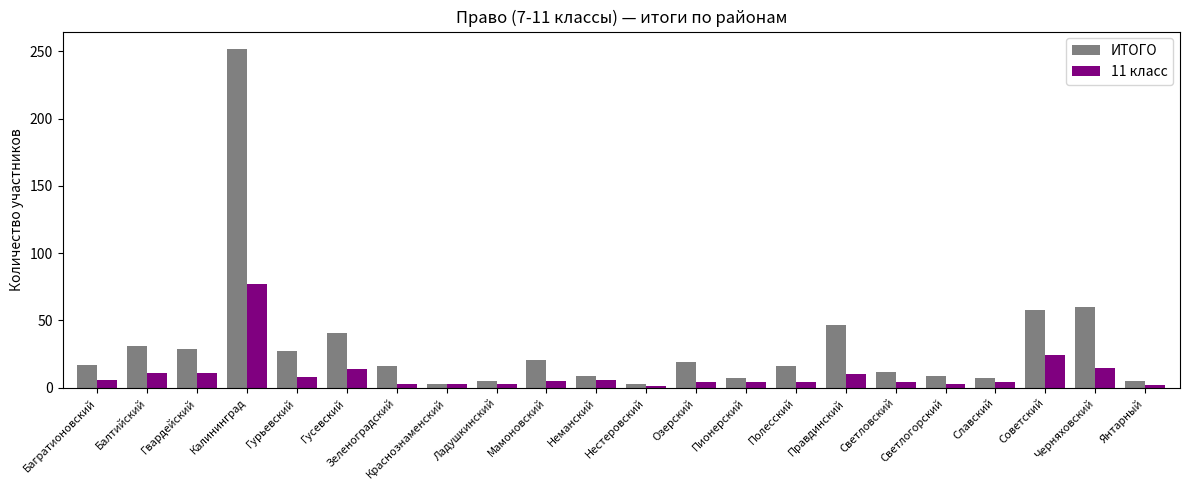

Rank the series by their maximum value, from highest to lowest.

ИТОГО, 11 класс